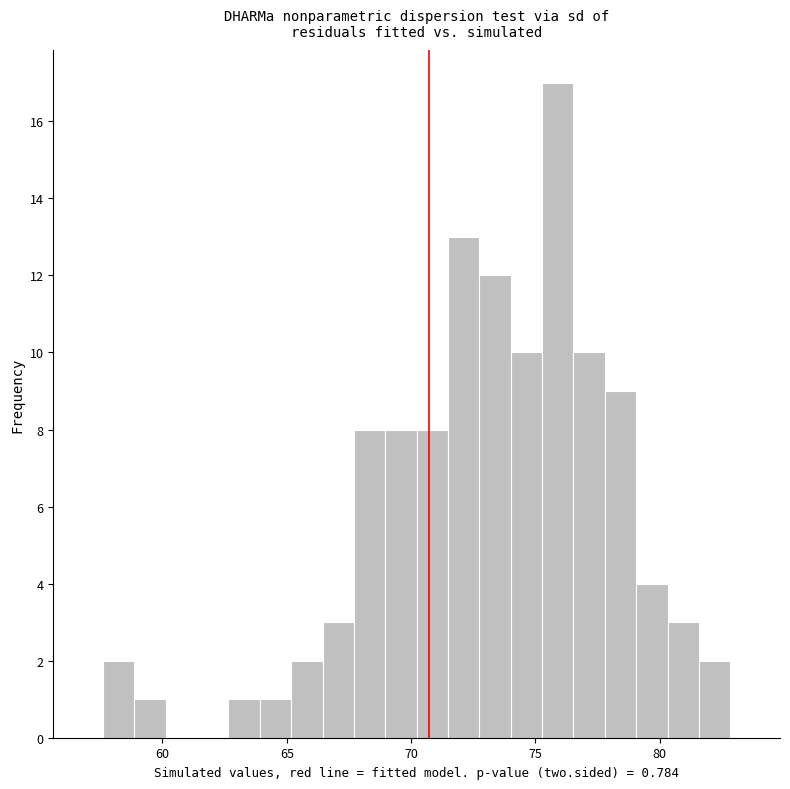

Around what value on the x-axis is the tallest bar? Give the approximate position of its centre, as read against the axis.

76.0